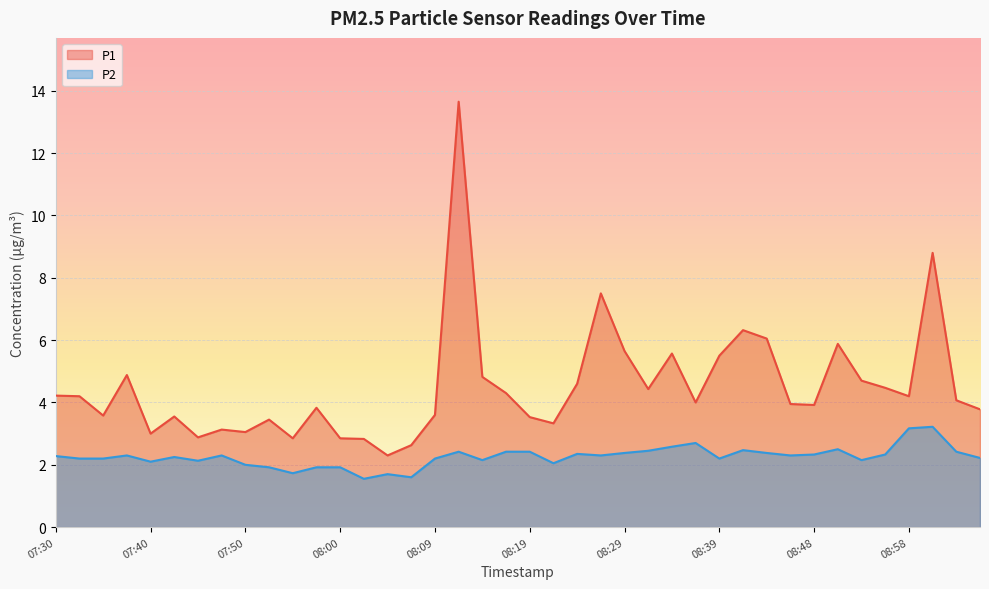

What is the value of the P2 point at the 4th from the left?

2.3